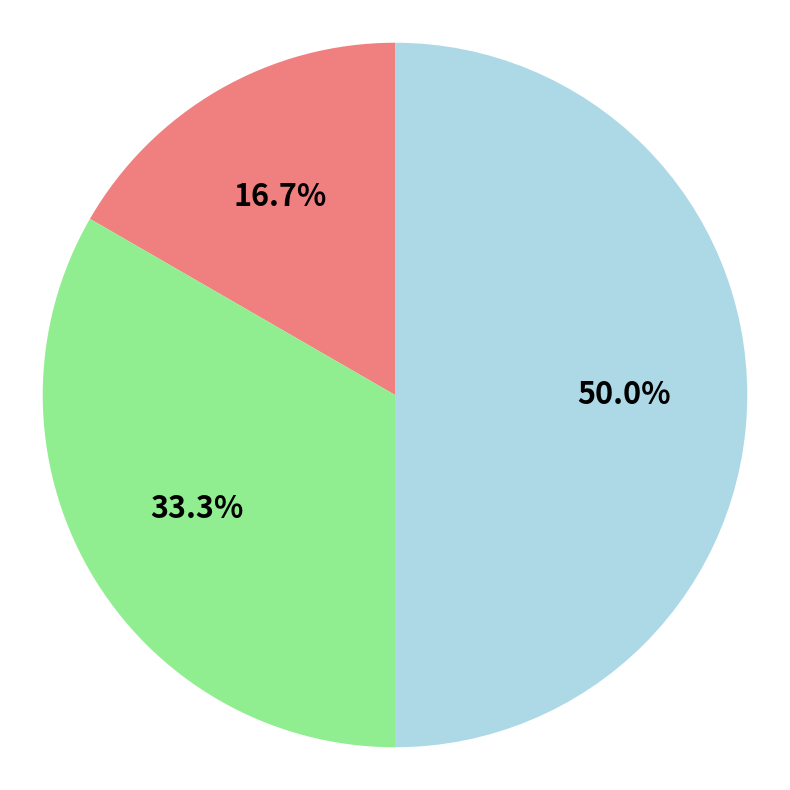

Count the number of slices in the pie.

3